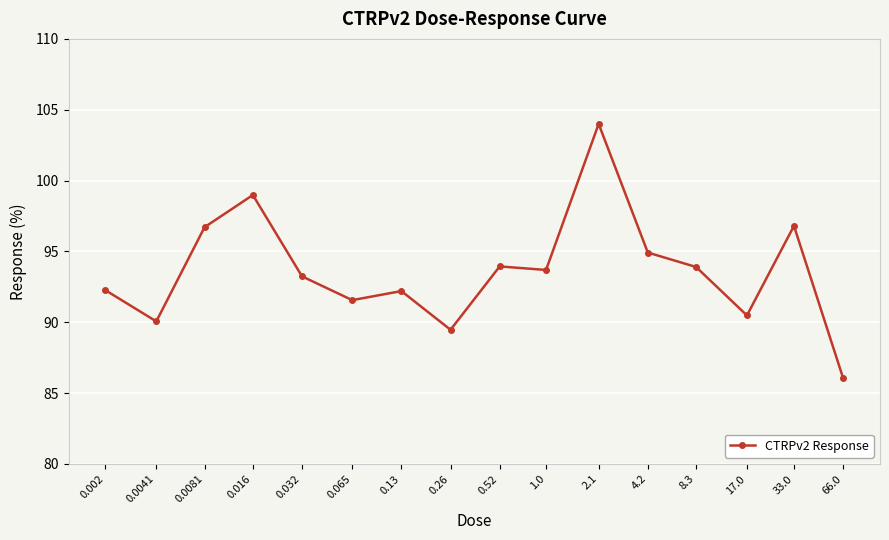

How many points are higher than both their immediate neighbors (excluding endpoints)?

5